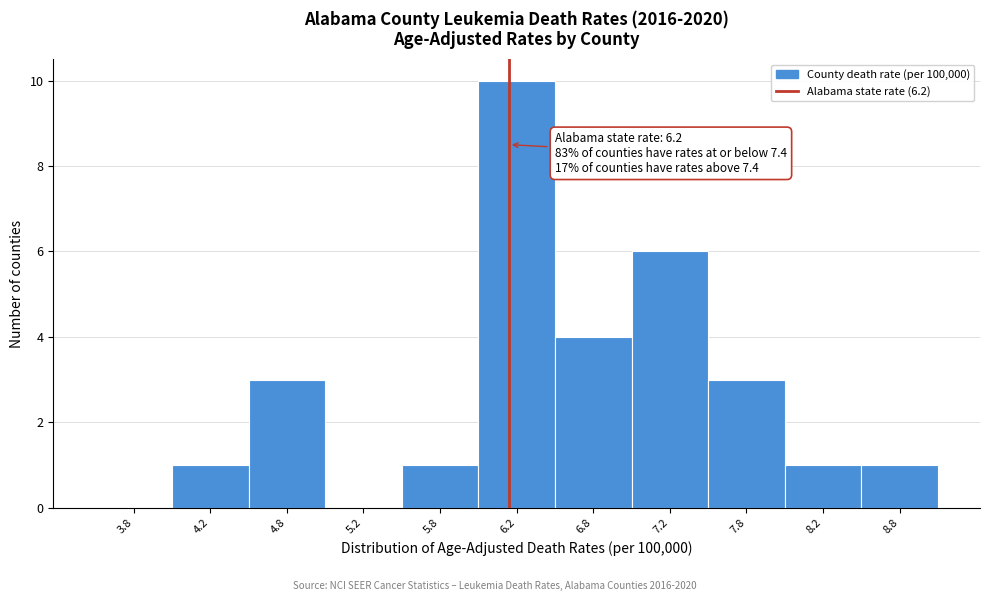

Which range on the x-axis has the tallest bar?

6.0 to 6.5